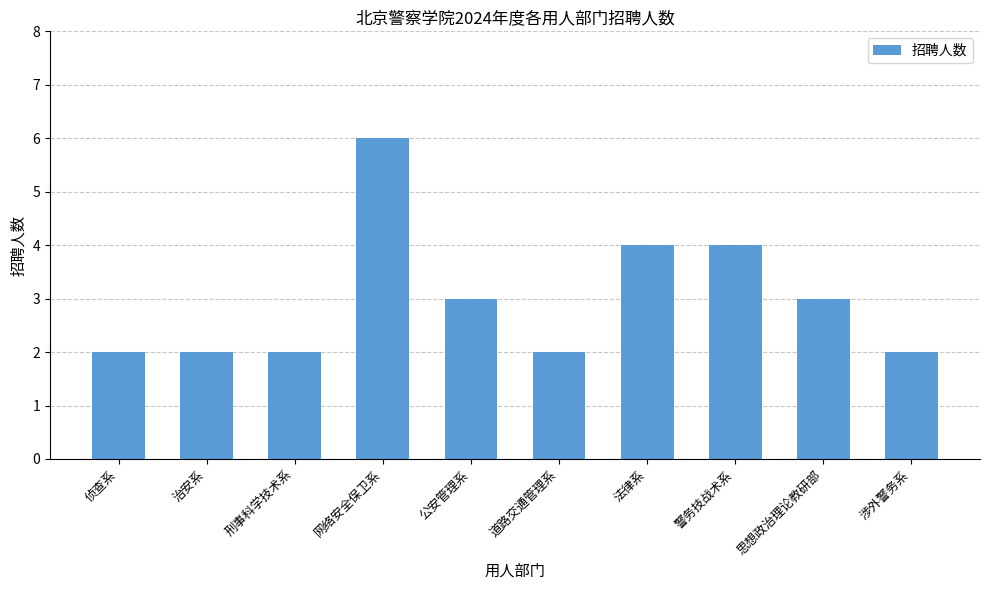

Are the bars horizontal?

No